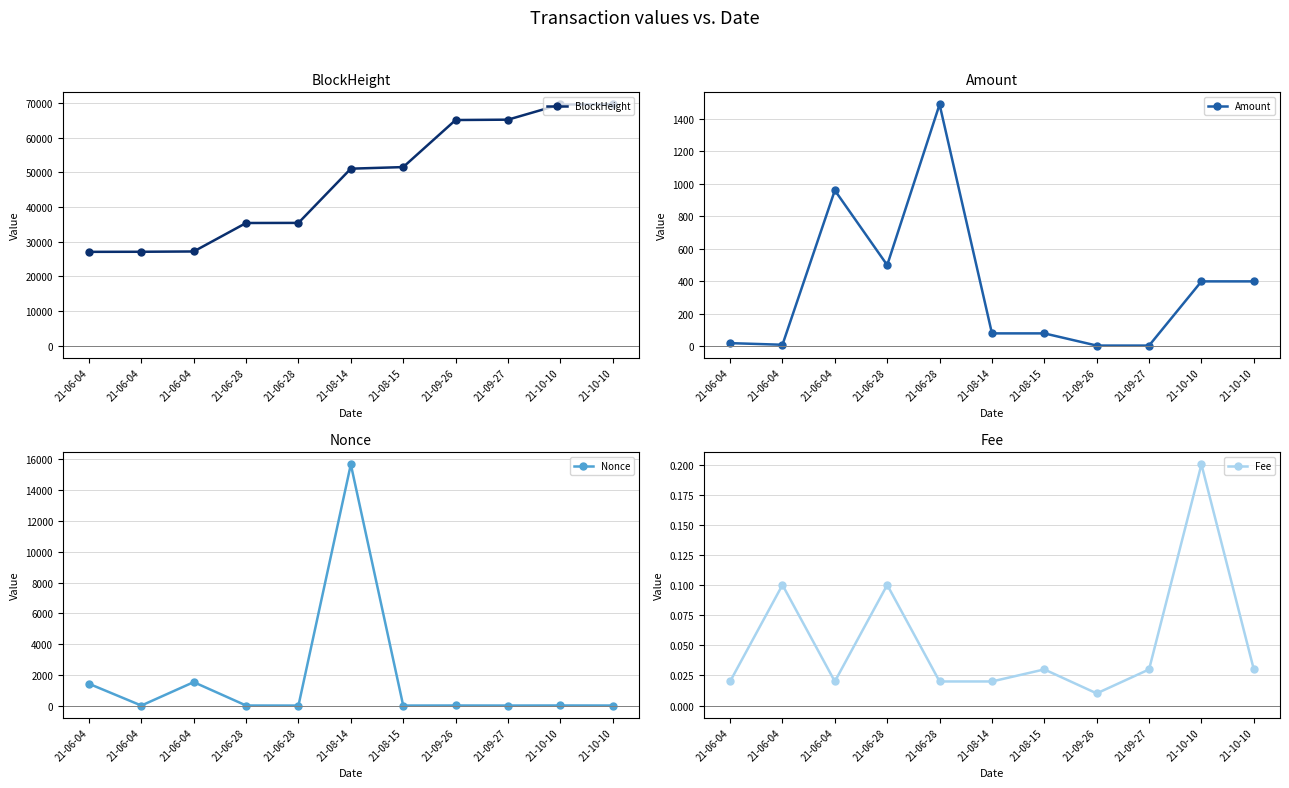

Between 21-09-26 and 21-09-27, which series saw the biggest shift?

BlockHeight